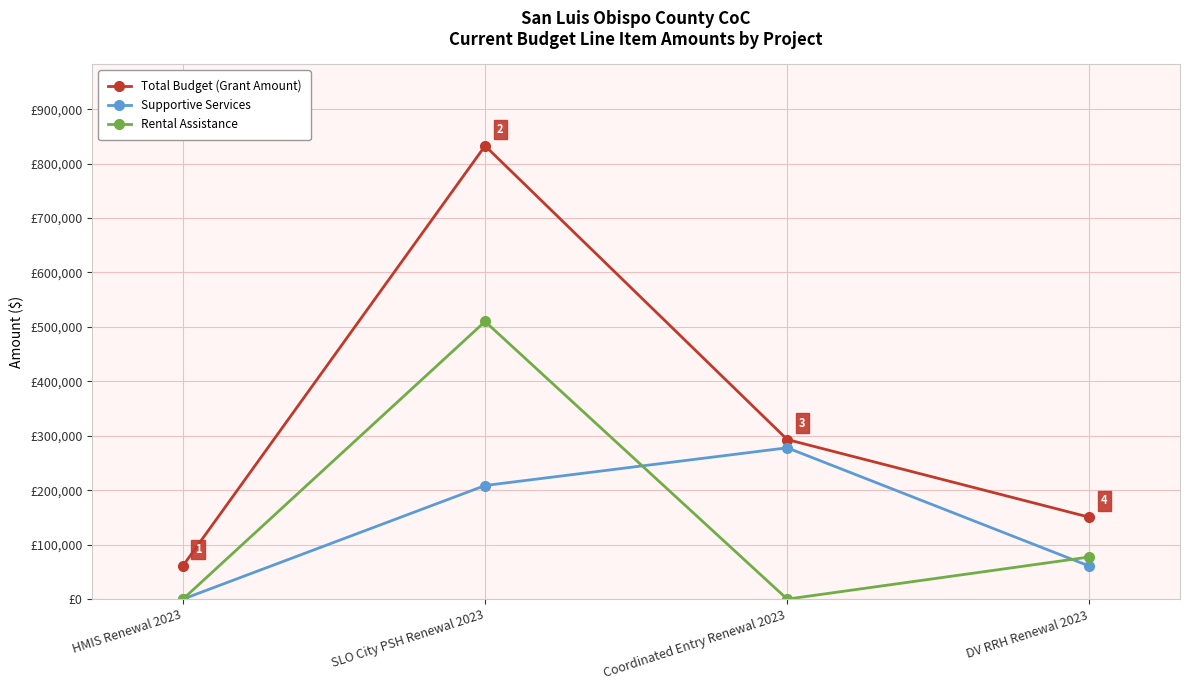

Which category has the highest value across all series?

SLO City PSH Renewal 2023